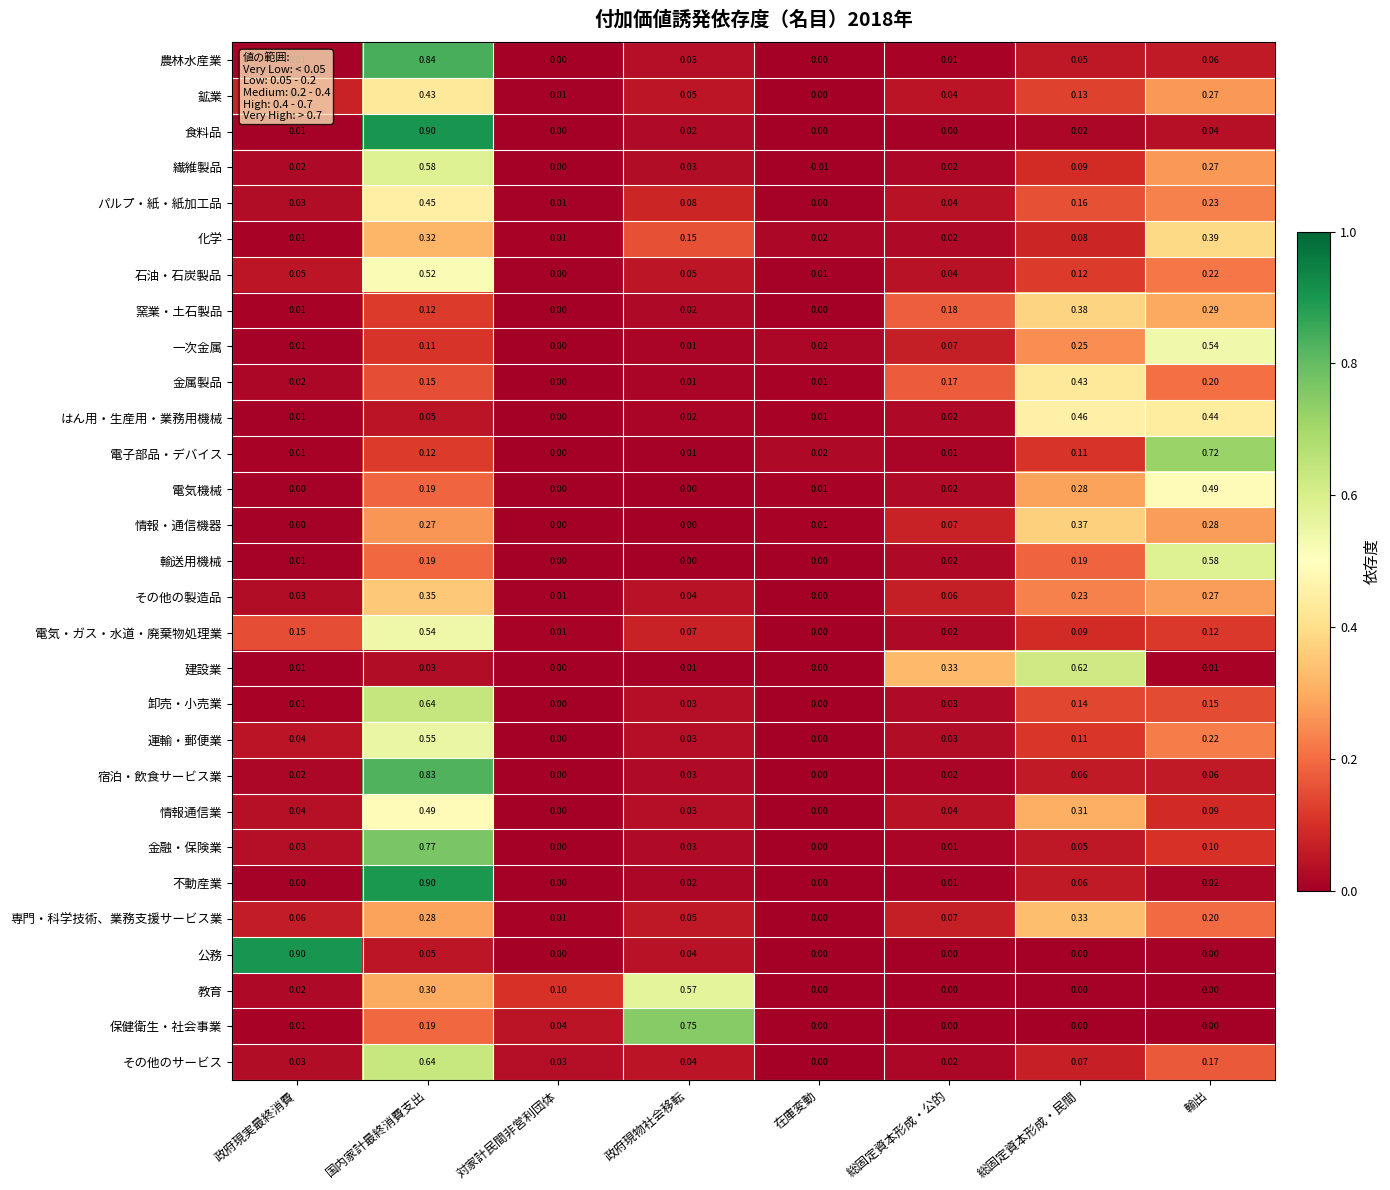

Which series has the largest total across all categories?

宿泊・飲食サービス業